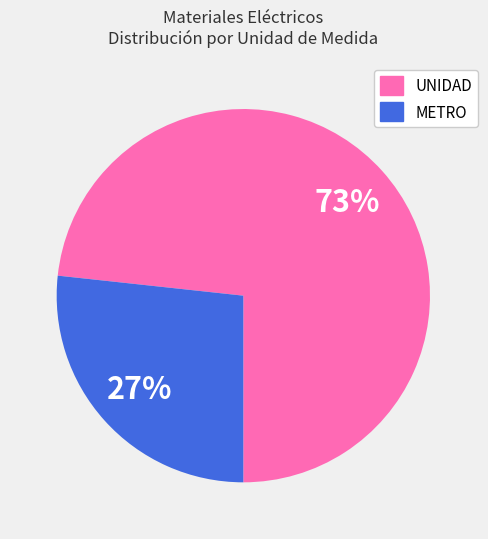

How many segments does this pie chart have?

2